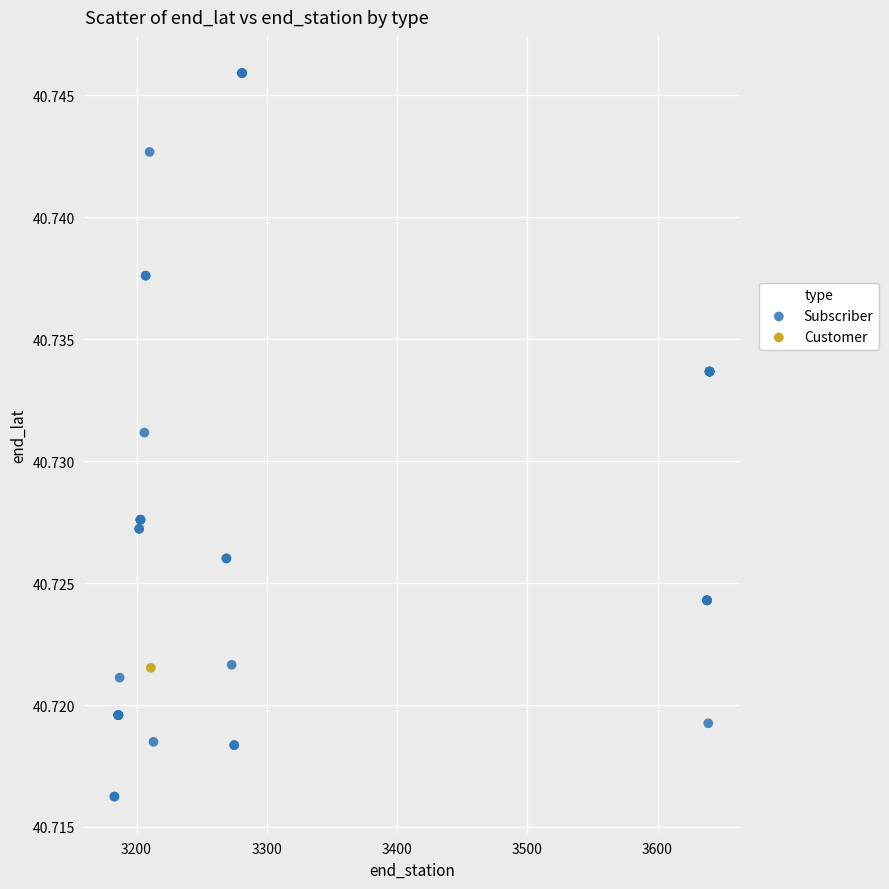

What are all the series names shown in the legend?

Subscriber, Customer